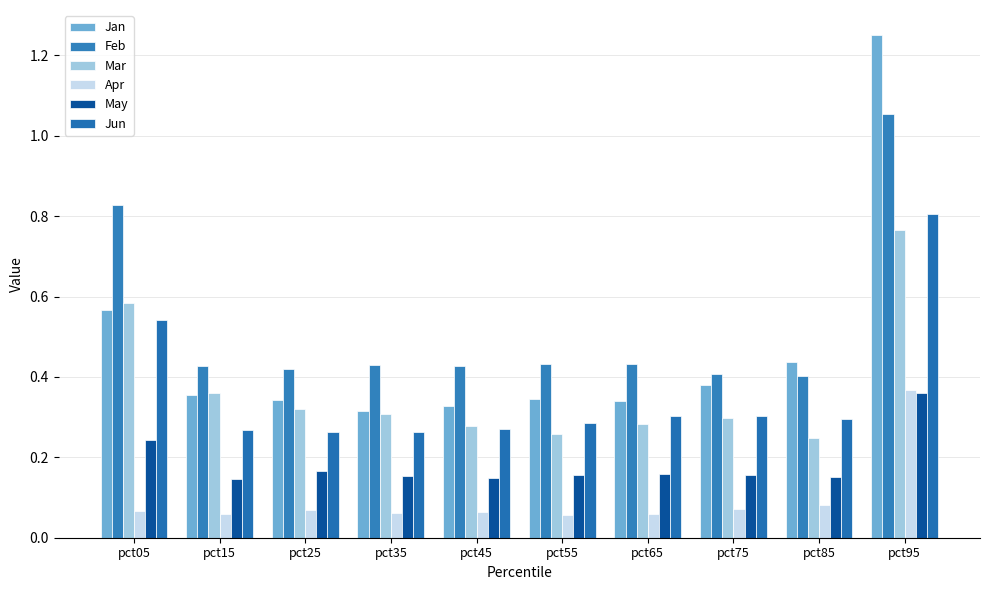

How many bars are there in total?

60